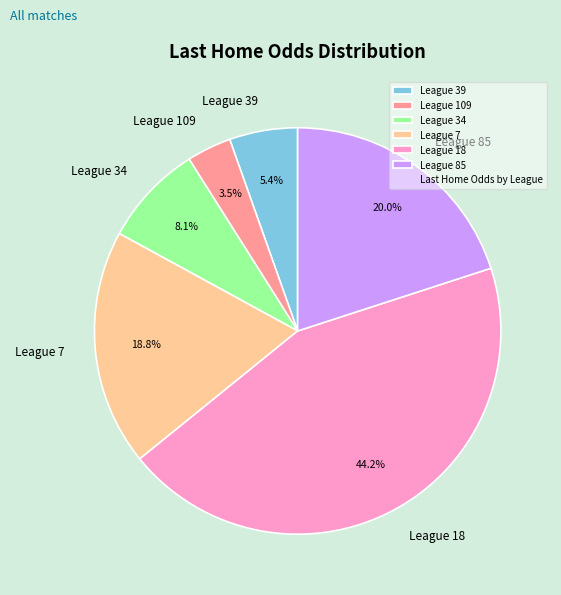

How many segments does this pie chart have?

6